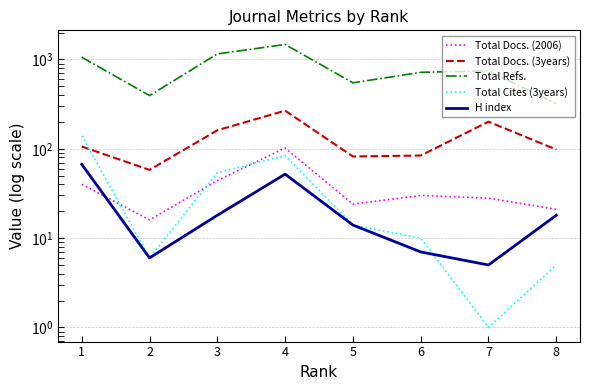

Between 5 and 2, which is larger?

5